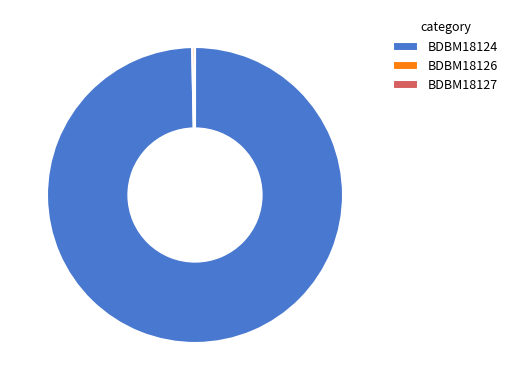

Which slice represents more than half of the pie?

BDBM18124